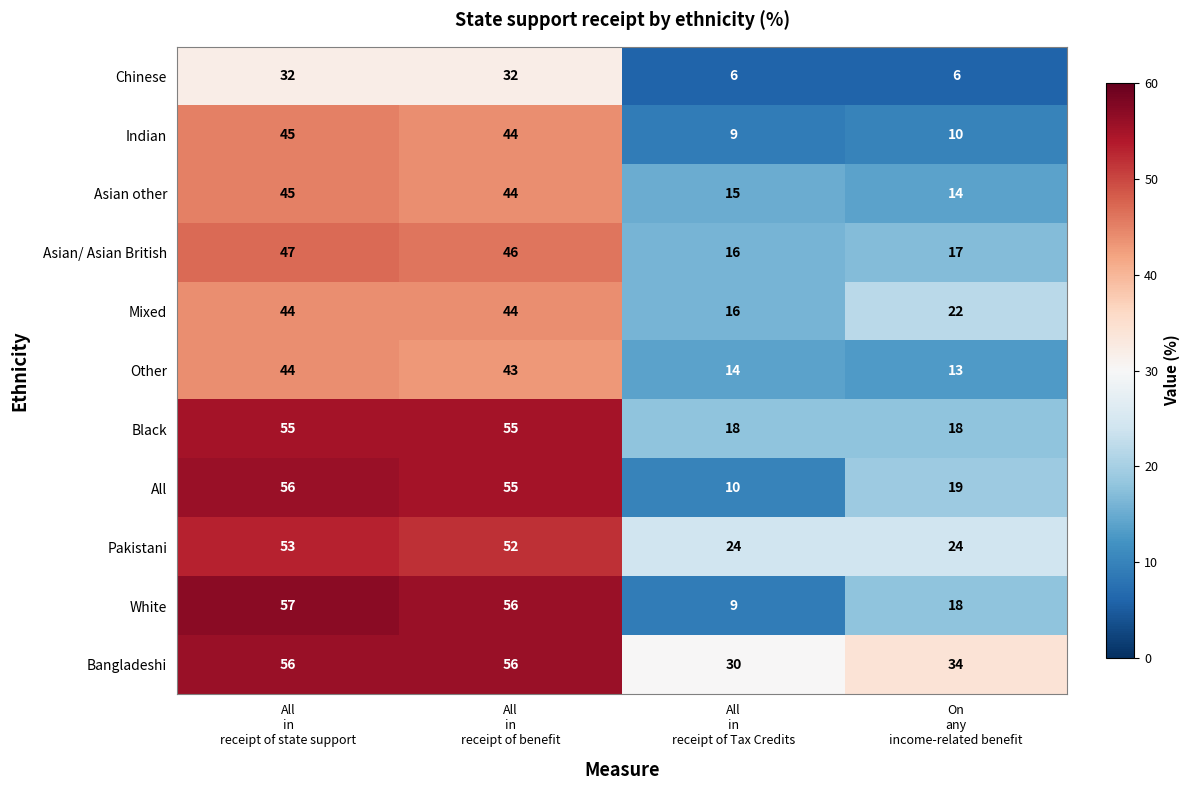

Which series has the widest spread of values?

White